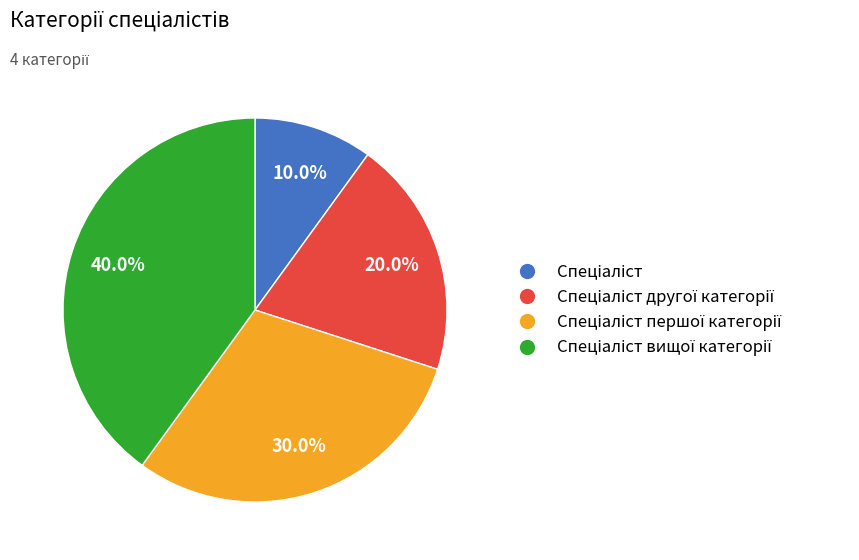

Is there a majority slice in this chart?

No